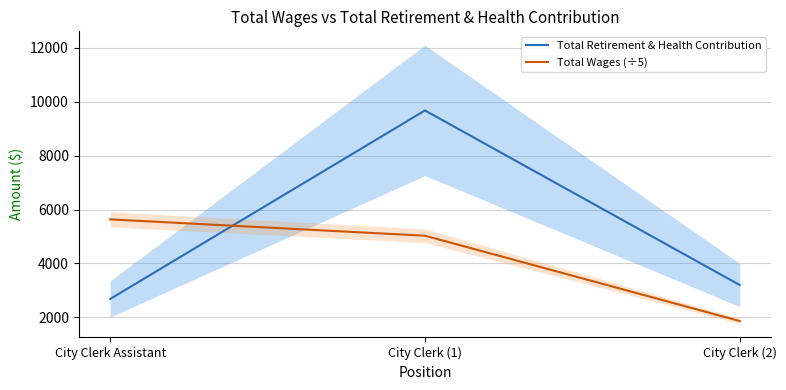

Which series changed the most between City Clerk Assistant and City Clerk (1)?

Total Retirement & Health Contribution